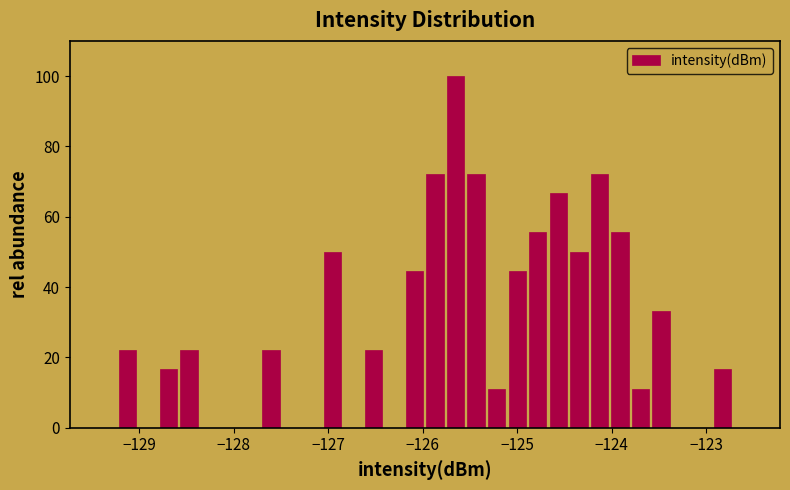

Read against the x-axis, roughly where is the centre of the tallest bar?

-125.6